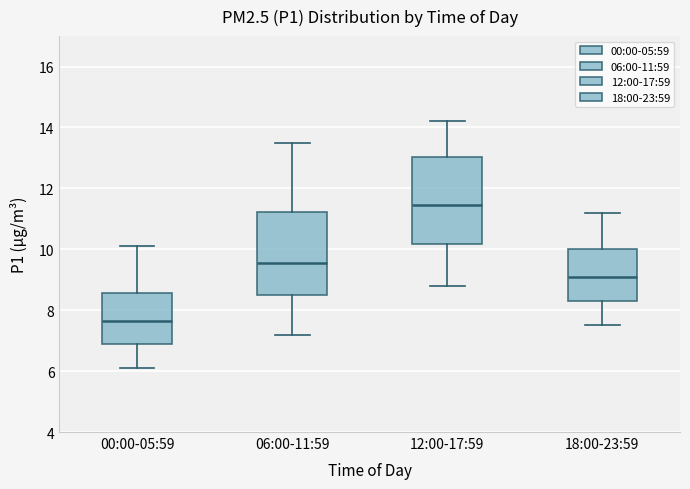

Reading left to right, read every box against the y-axis: the position of its median line, the range the box covers, and the ends of its whiskers. The values are not printed on the chart, so give them approximately, as read against the axis.

00:00-05:59: median 7.6, box 6.8 to 8.6, whiskers 6.2 to 10.2
06:00-11:59: median 9.6, box 8.6 to 11.2, whiskers 7.2 to 13.6
12:00-17:59: median 11.4, box 10.2 to 13.0, whiskers 8.8 to 14.2
18:00-23:59: median 9.2, box 8.4 to 10.0, whiskers 7.6 to 11.2